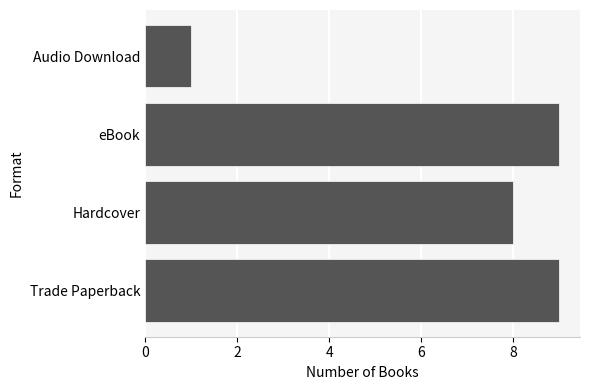

What is the greatest value displayed?

9